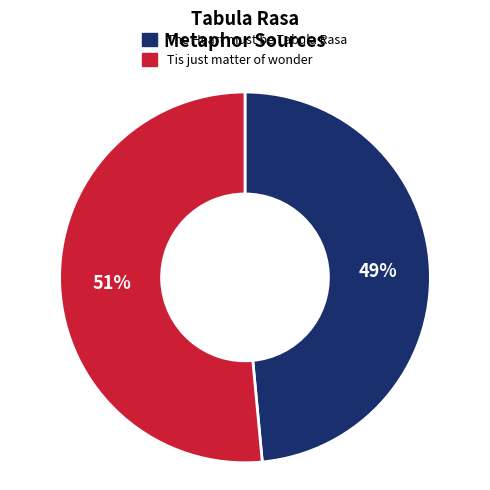

Does Tis just matter of wonder account for over 50% of the chart?

Yes